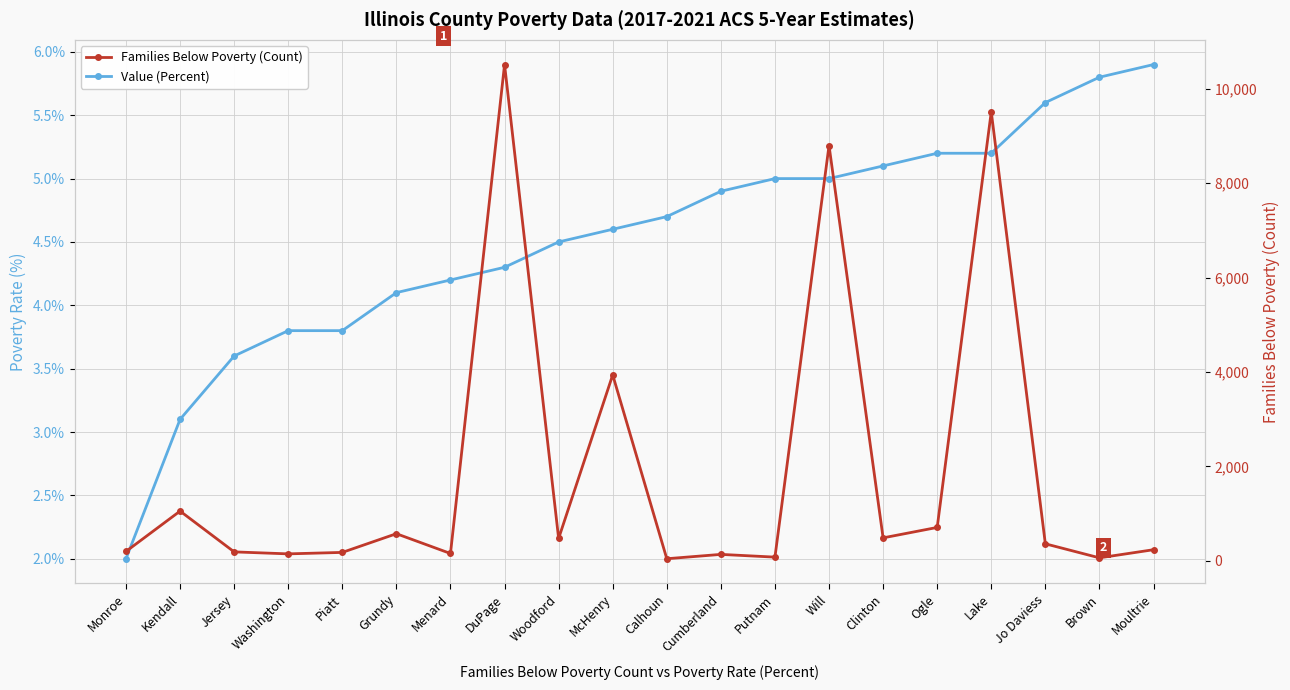

Does the chart display data point markers on the line(s)?

Yes